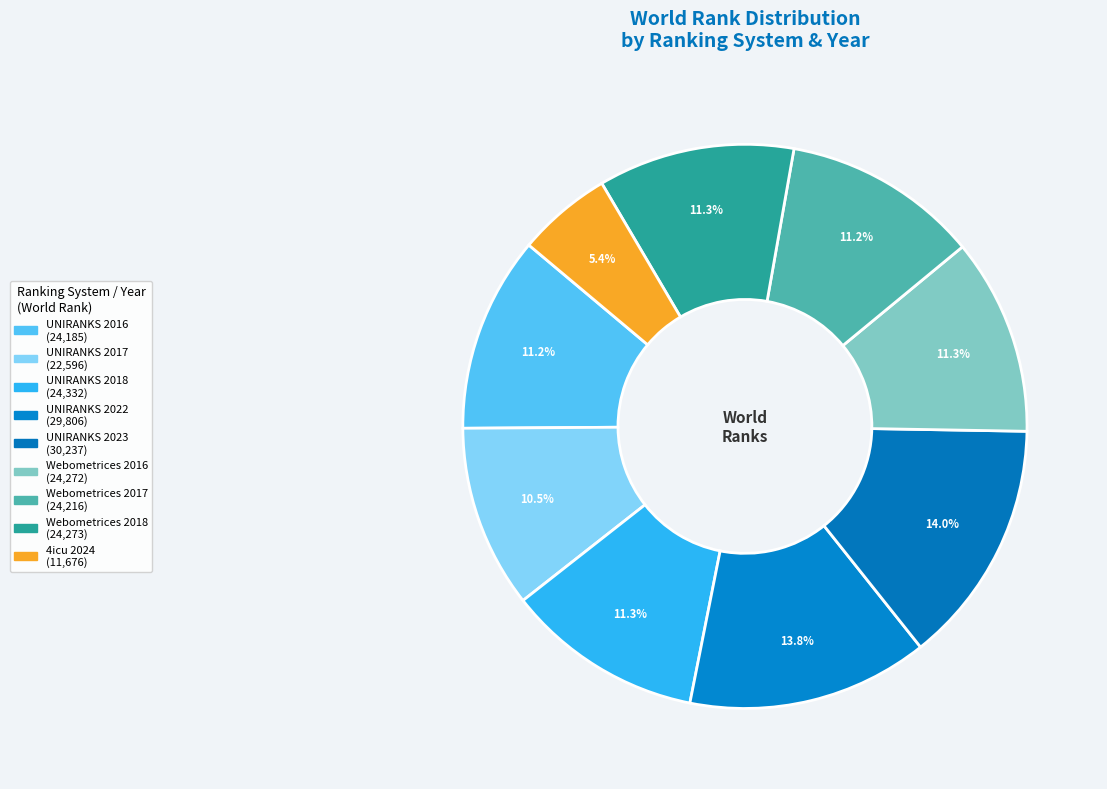

What percentage do UNIRANKS 2022 and 4icu 2024 together represent?

19.2%